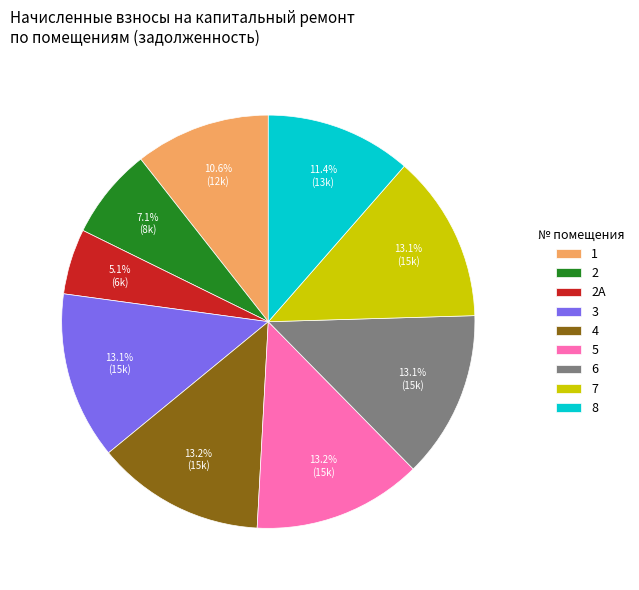

How many segments does this pie chart have?

9